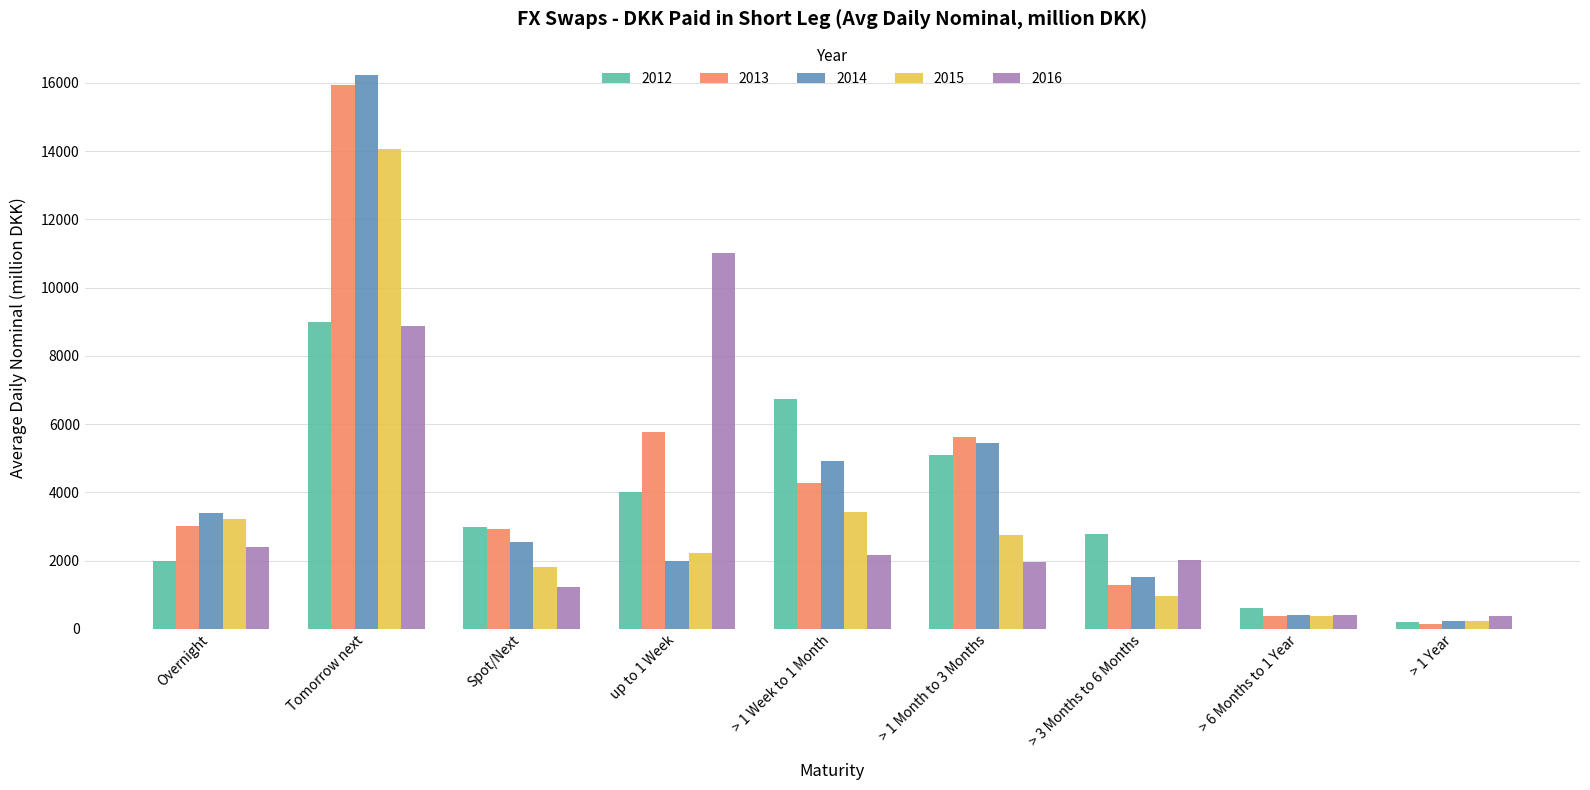

What is the sum of the 2016 values at > 1 Month to 3 Months and Overnight?

4367.2